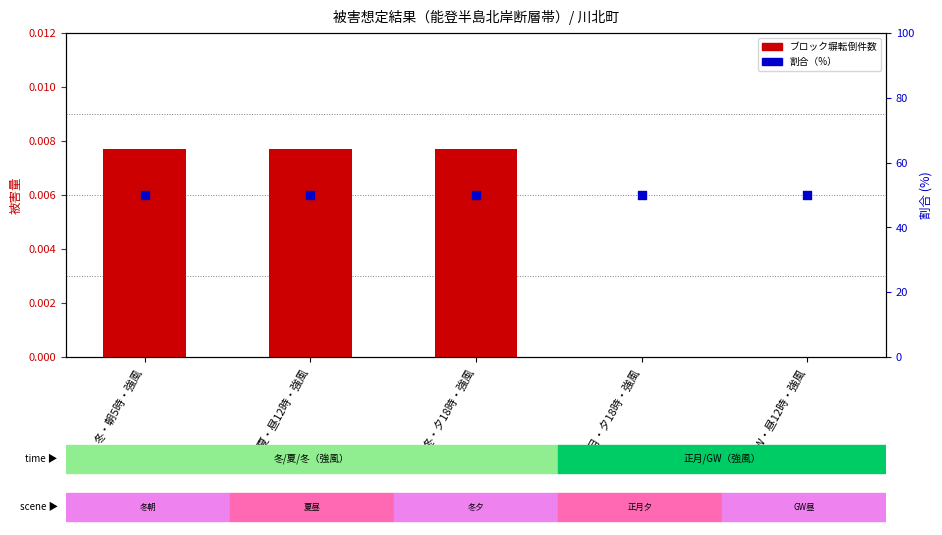

Which series contains the lowest Y value?

ブロック塀転倒